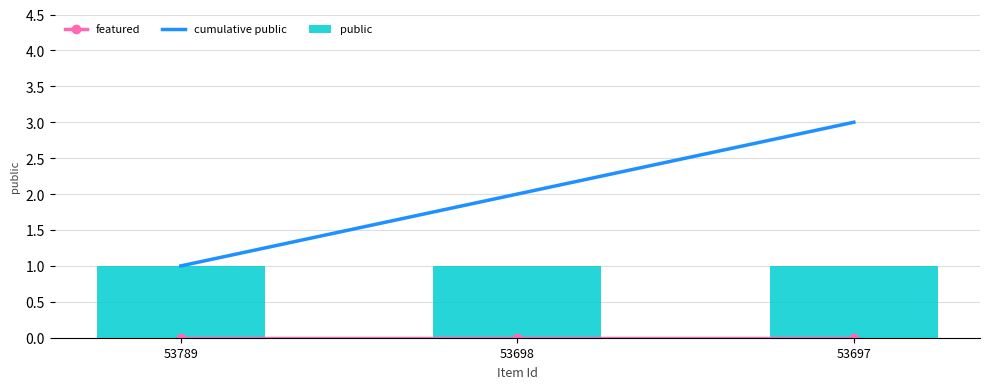

What is the difference between the highest and lowest values at 53789?

1